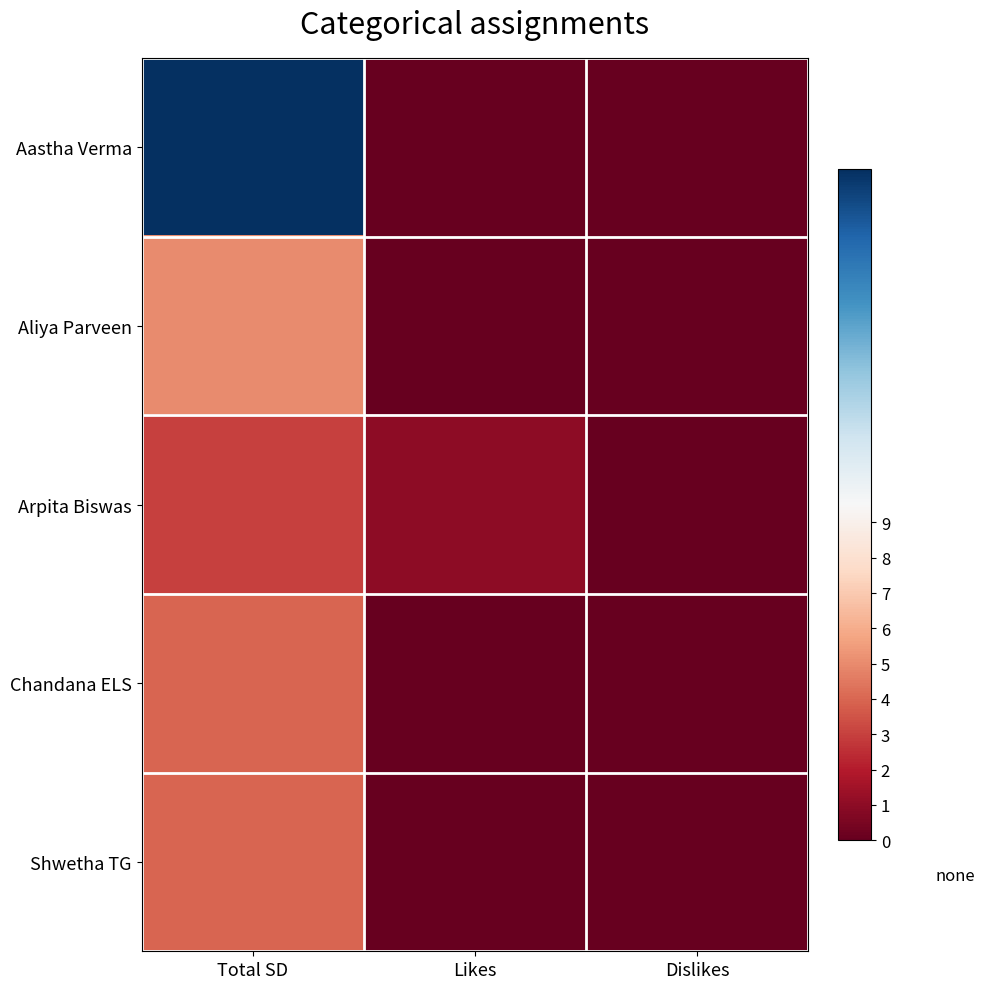

Which series changed the most between Total SD and Likes?

Aastha Verma